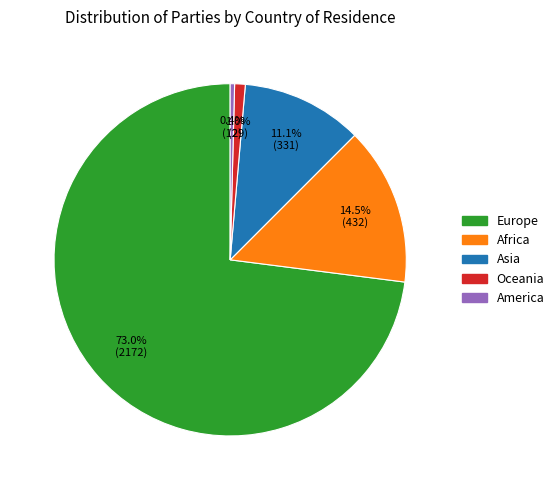

How many segments does this pie chart have?

5